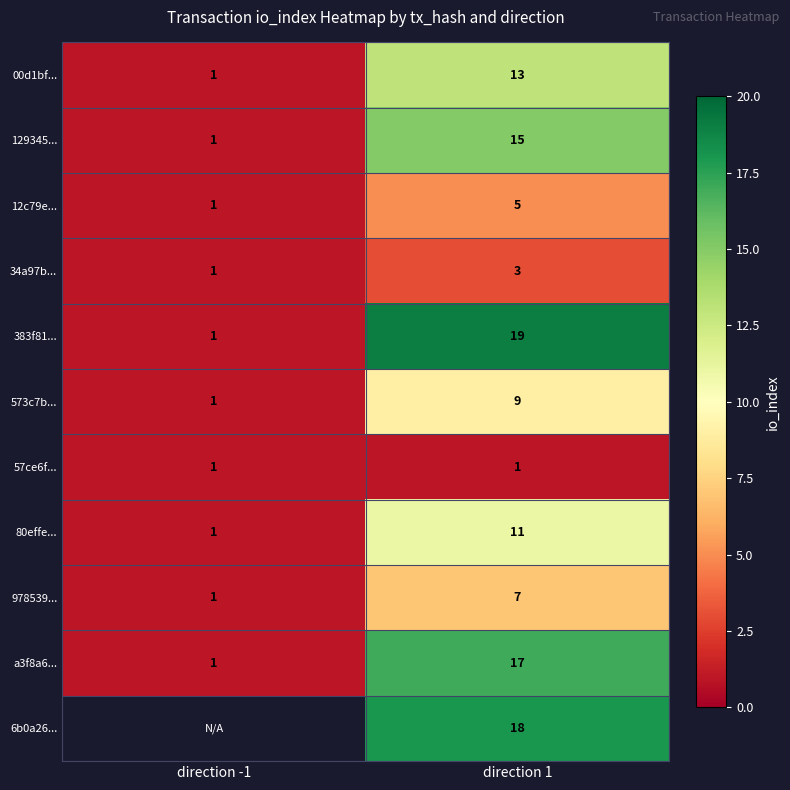

What is the sum of all 00d1bf... values?

14